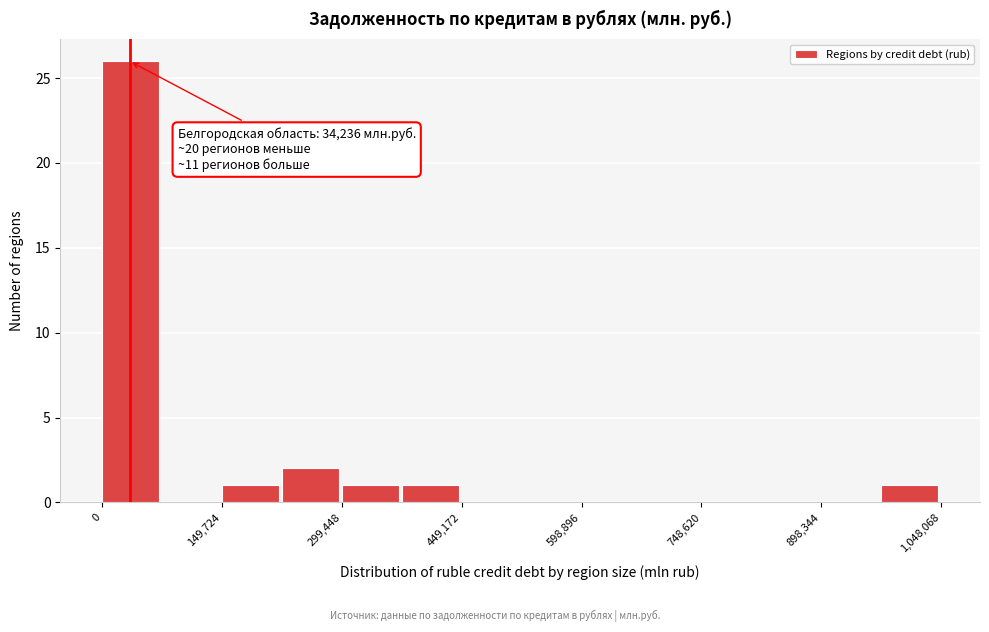

Read against the x-axis, roughly where is the centre of the tallest bar?

40000